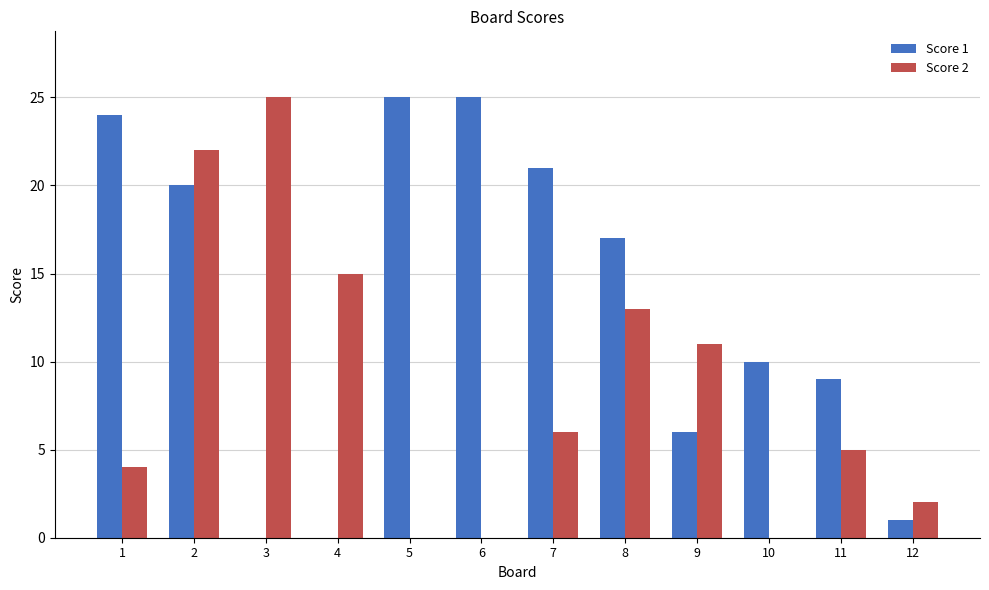

Count the number of categories in the chart.

12